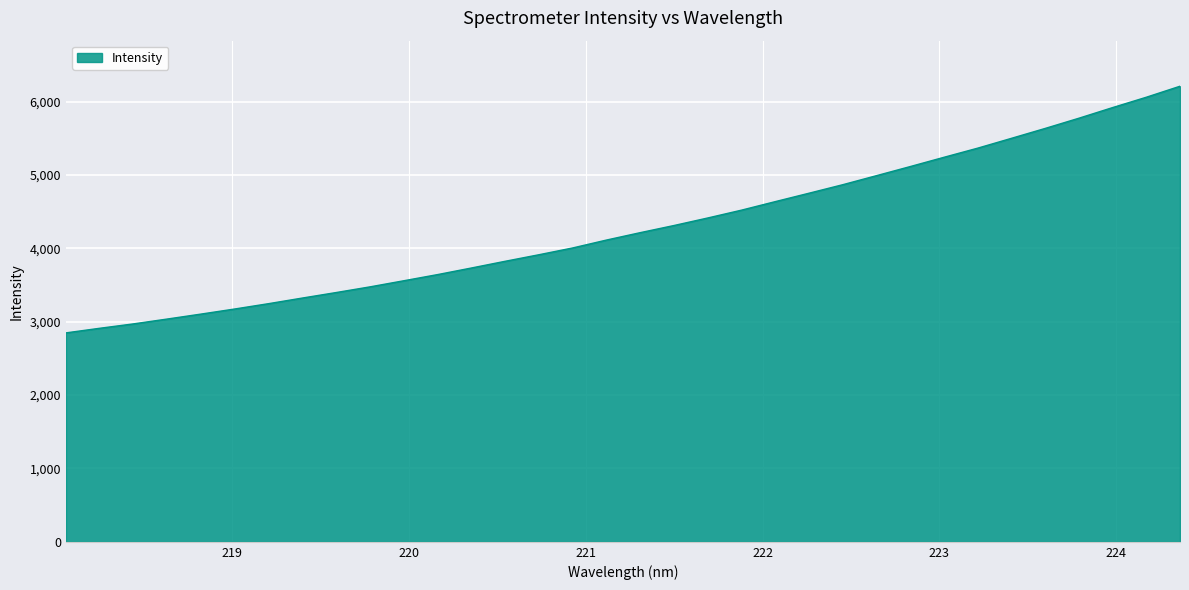

What is the difference between the maximum and minimum values?

3362.0